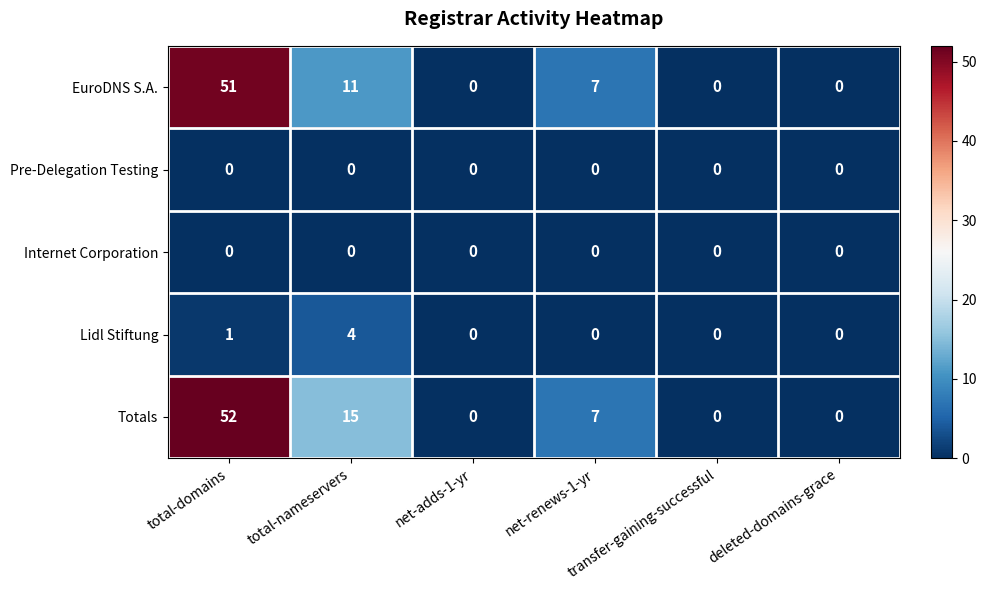

What is the maximum value shown in the chart?

52